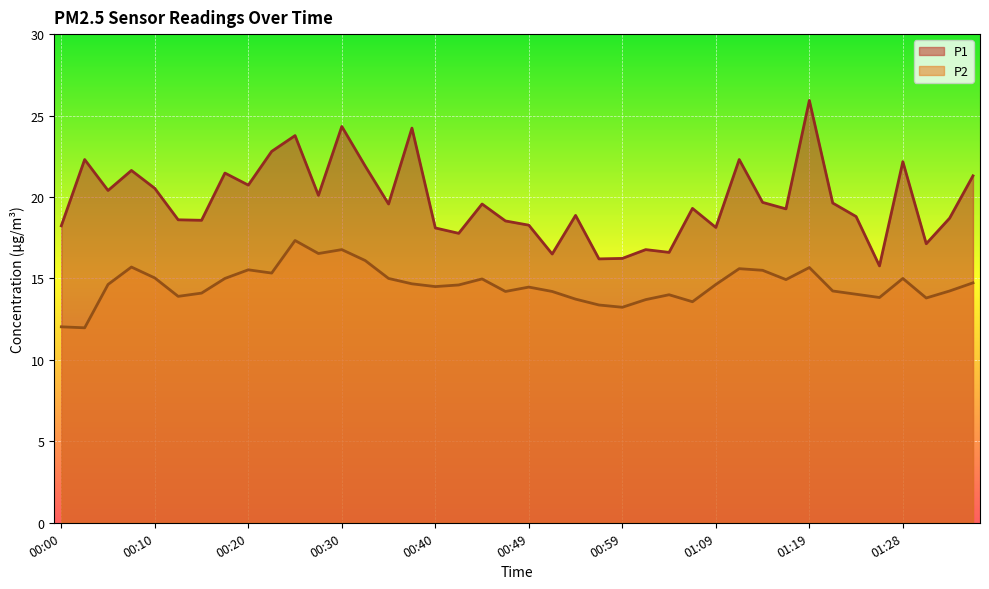

Does the chart display data point markers on the line(s)?

No